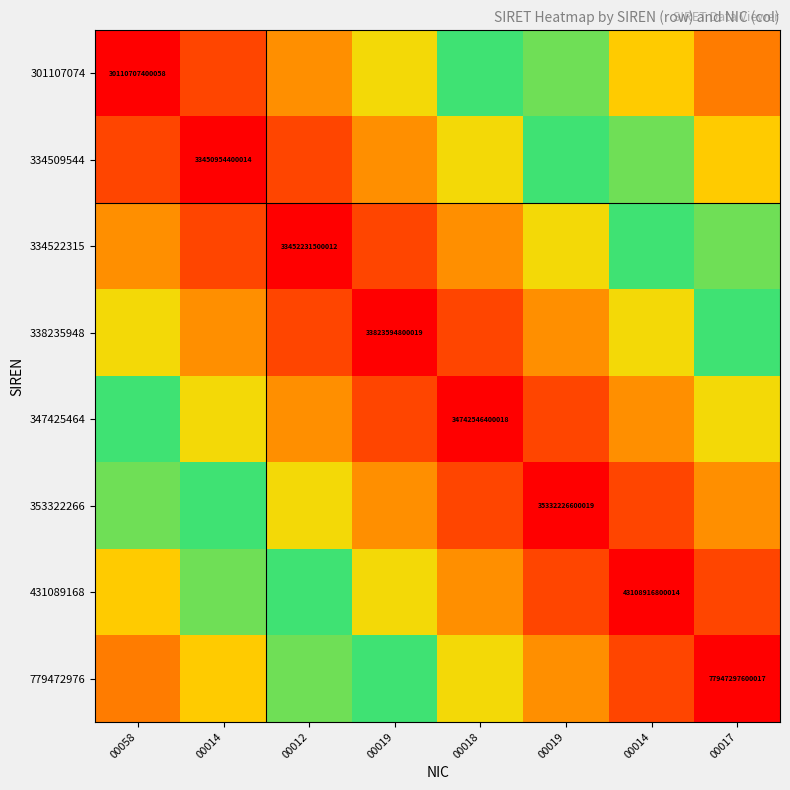

Which has a higher value, 00019 or 00058?

00058